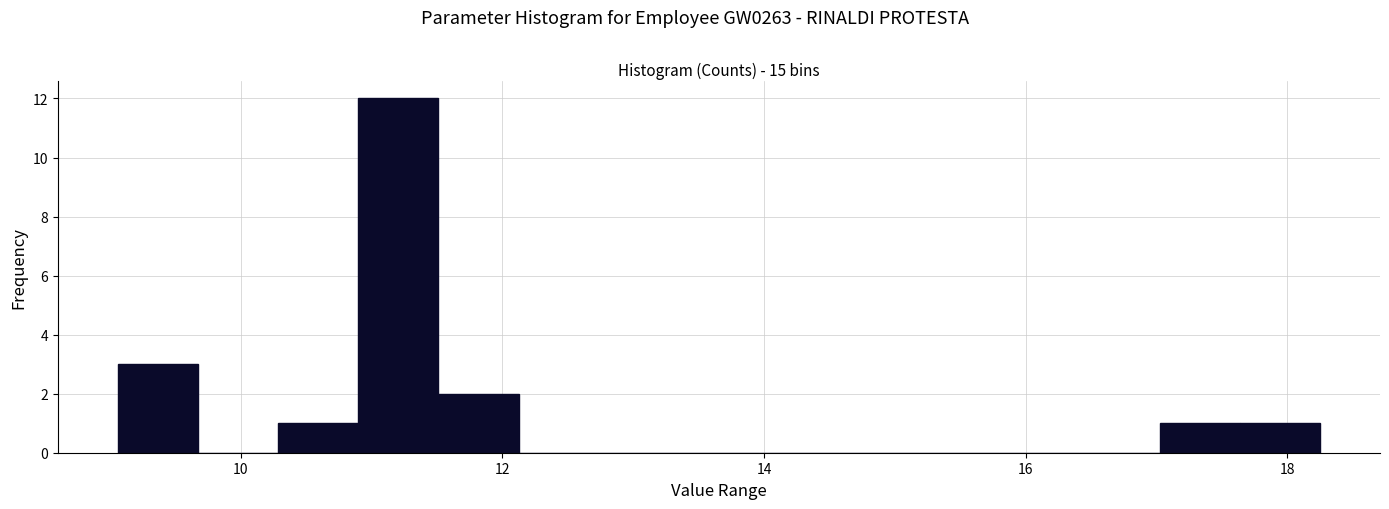

Read against the x-axis, roughly where is the centre of the tallest bar?

11.2